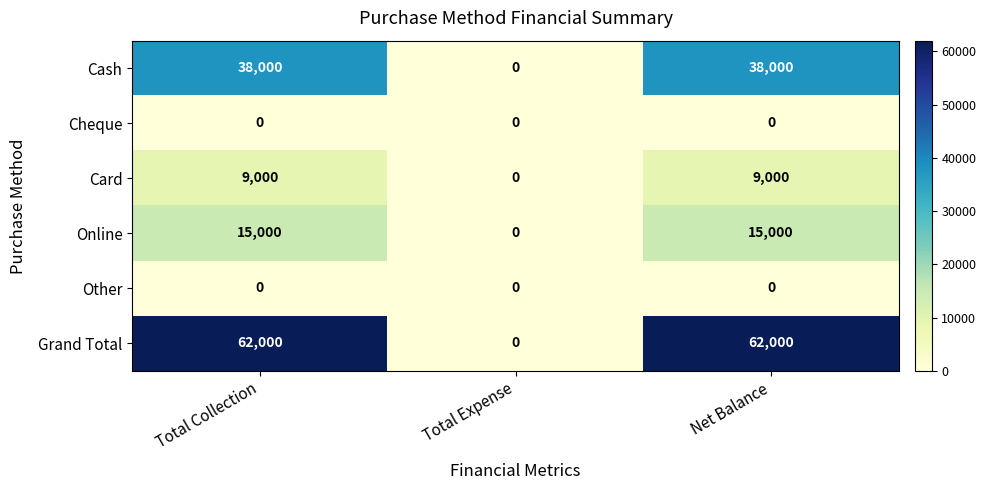

Count the Card values in the range 0 to 9000.

3